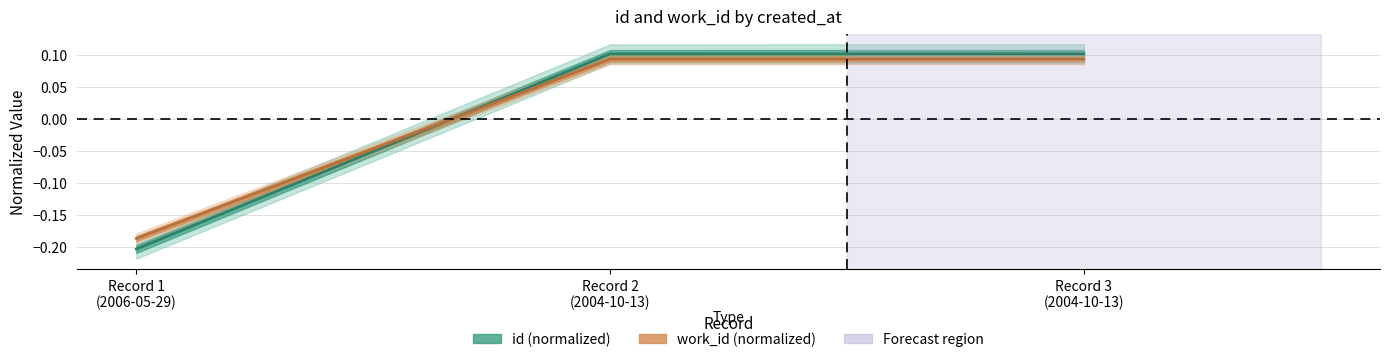

What is the total value across all series at Record 3 (2004-10-13)?

0.2